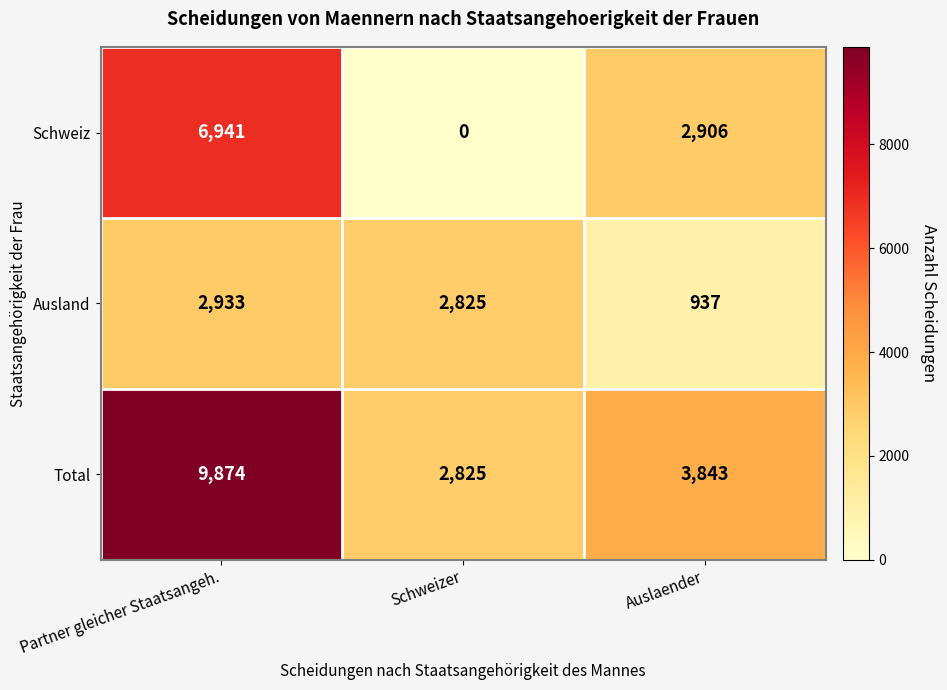

Is it true that Total equals 4850 at Schweizer?

False